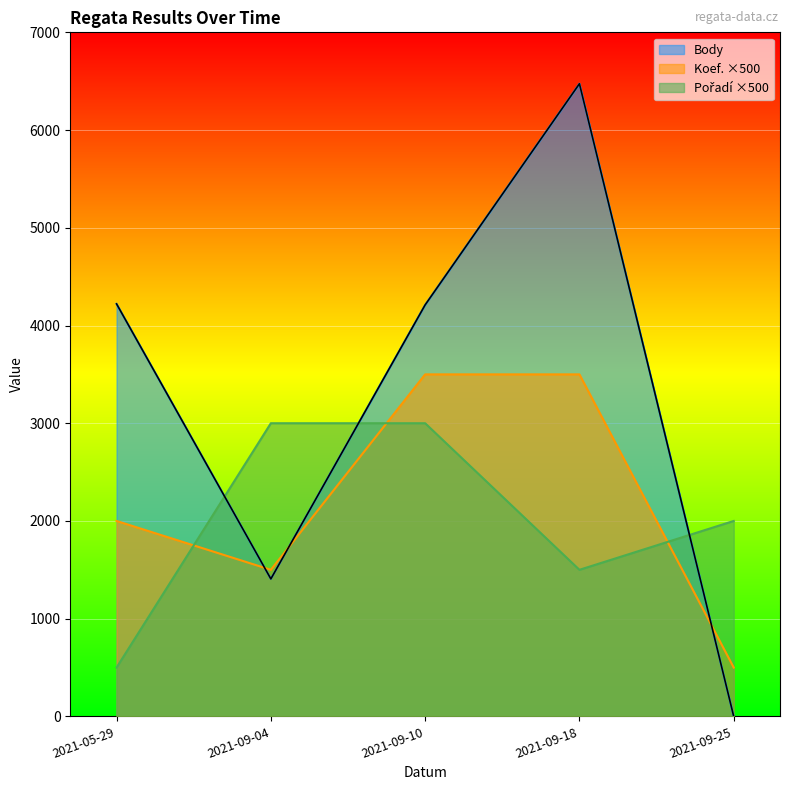

The value of Koef. at 2021-09-04 is 1500. True or false?

True